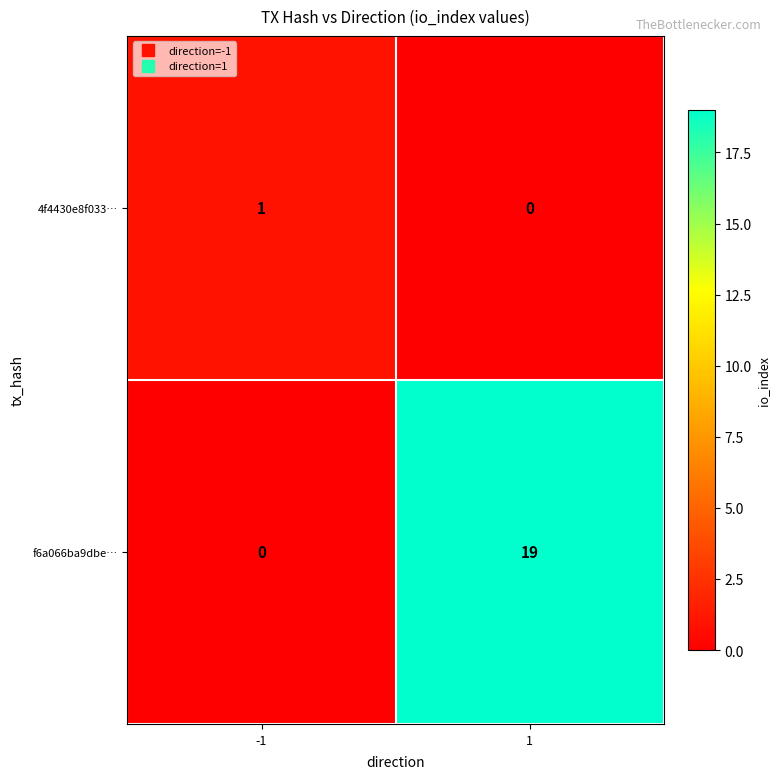

What is the total value across all series at 1?

19